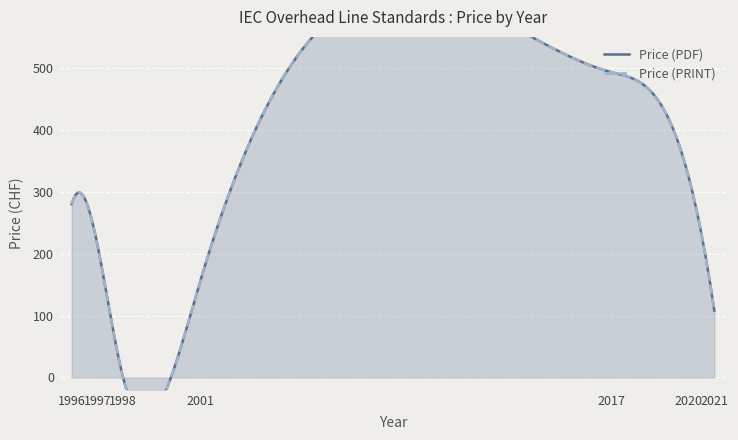

In Price (PDF), how many points are lower than both neighbors (excluding endpoints)?

1